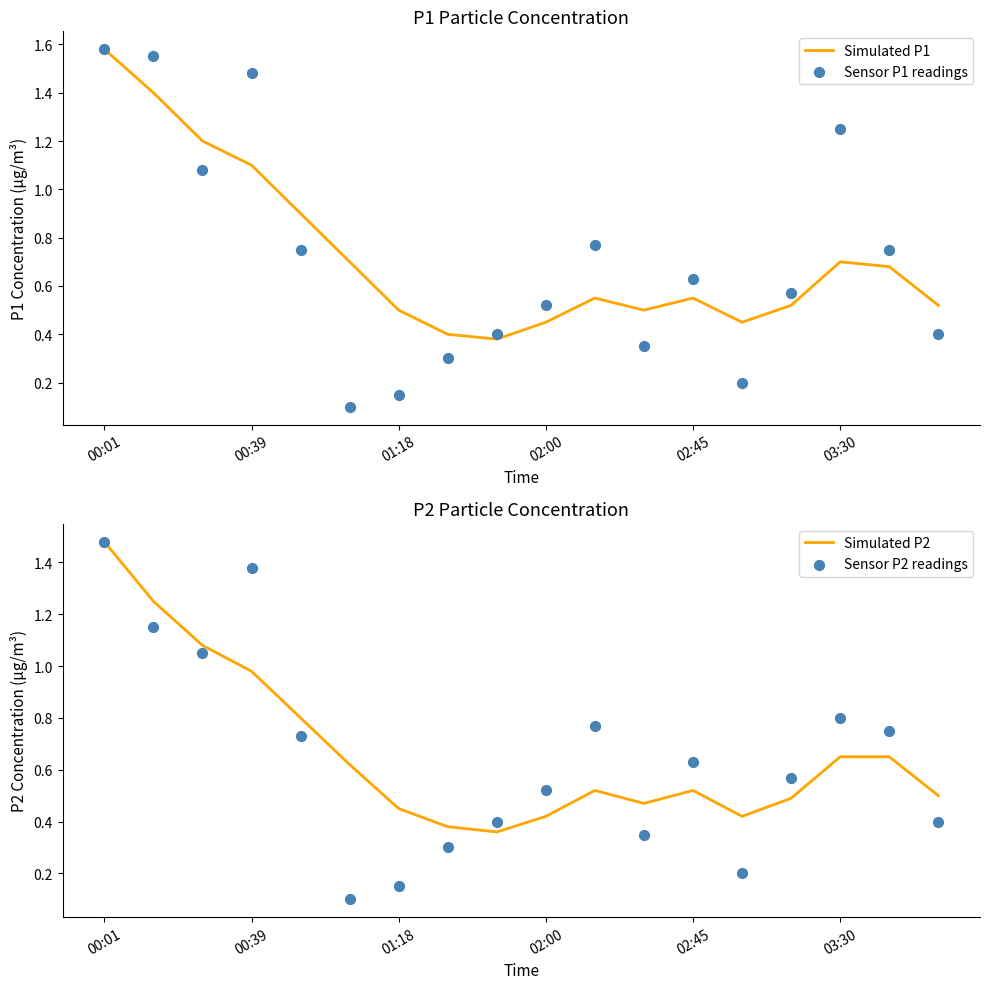

Which series has the largest total across all categories?

Simulated P1